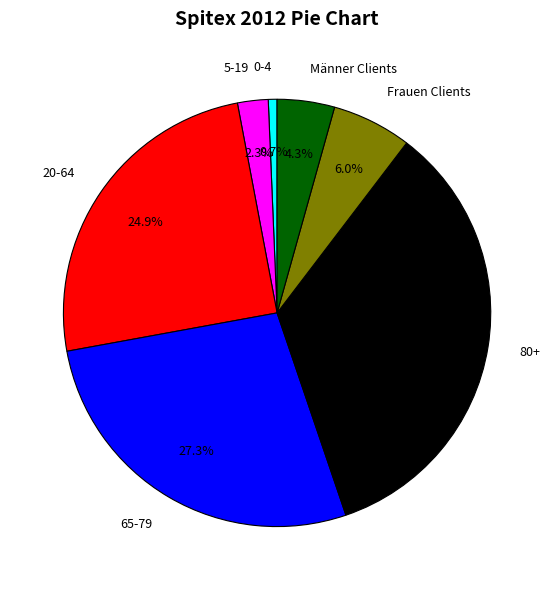

Which slice is the smallest?

0-4